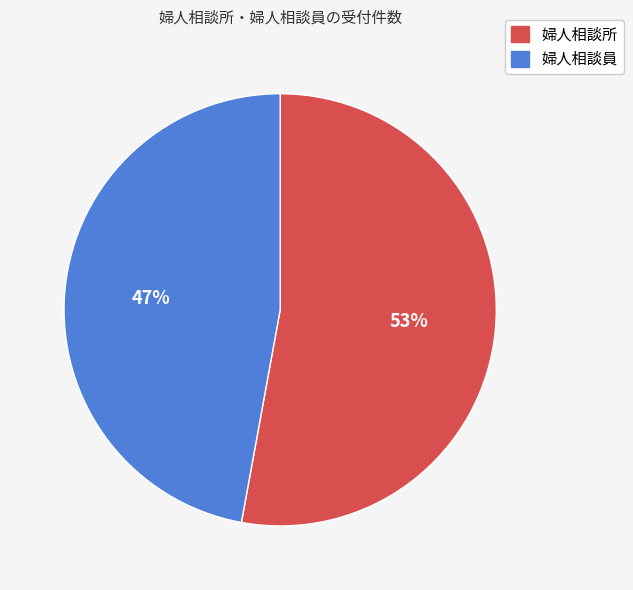

To the nearest percent, what portion does 婦人相談所 represent?

53%